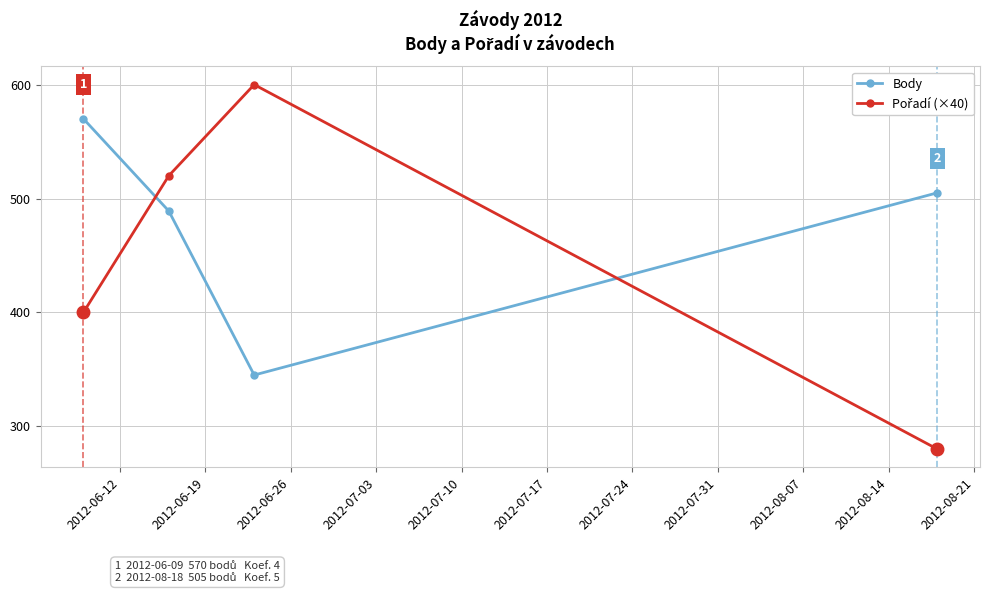

What is the lowest value of the Body series?

345